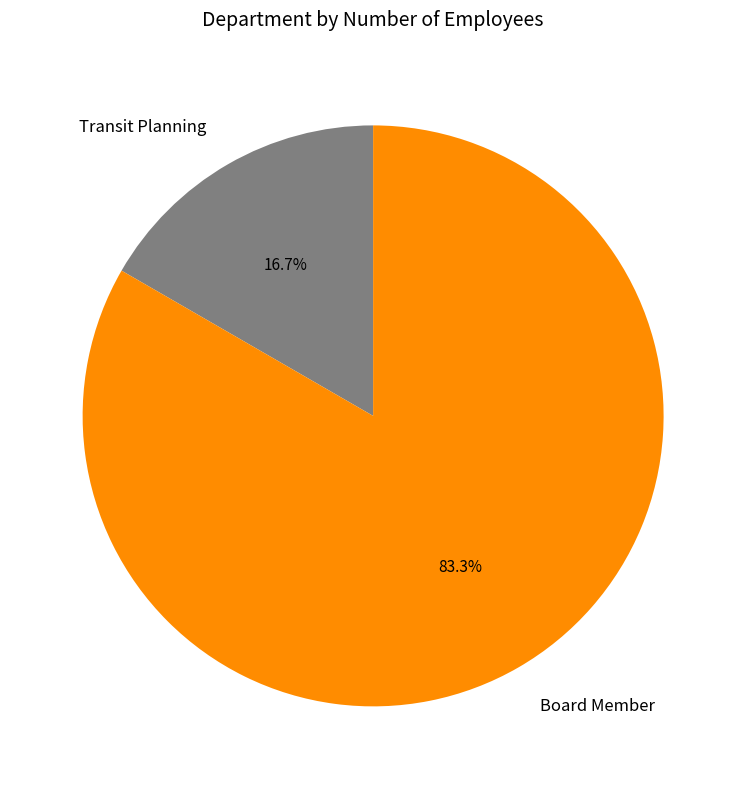

True or false: Board Member accounts for 83% of the total.

True